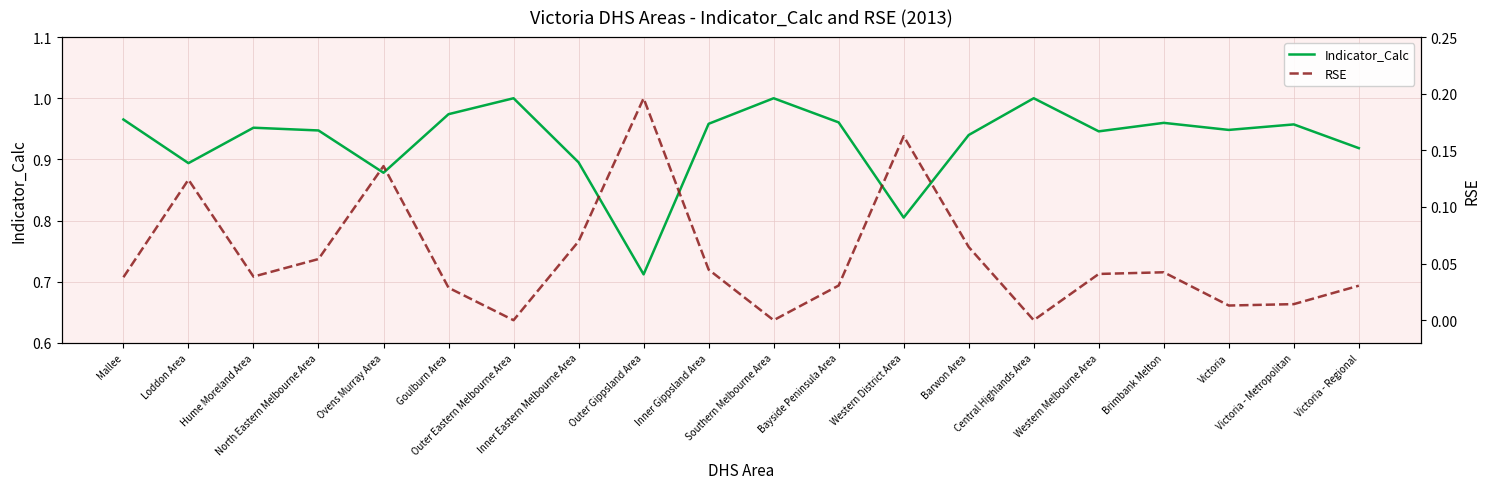

What is the value of the RSE point at the 4th from the left?

0.1